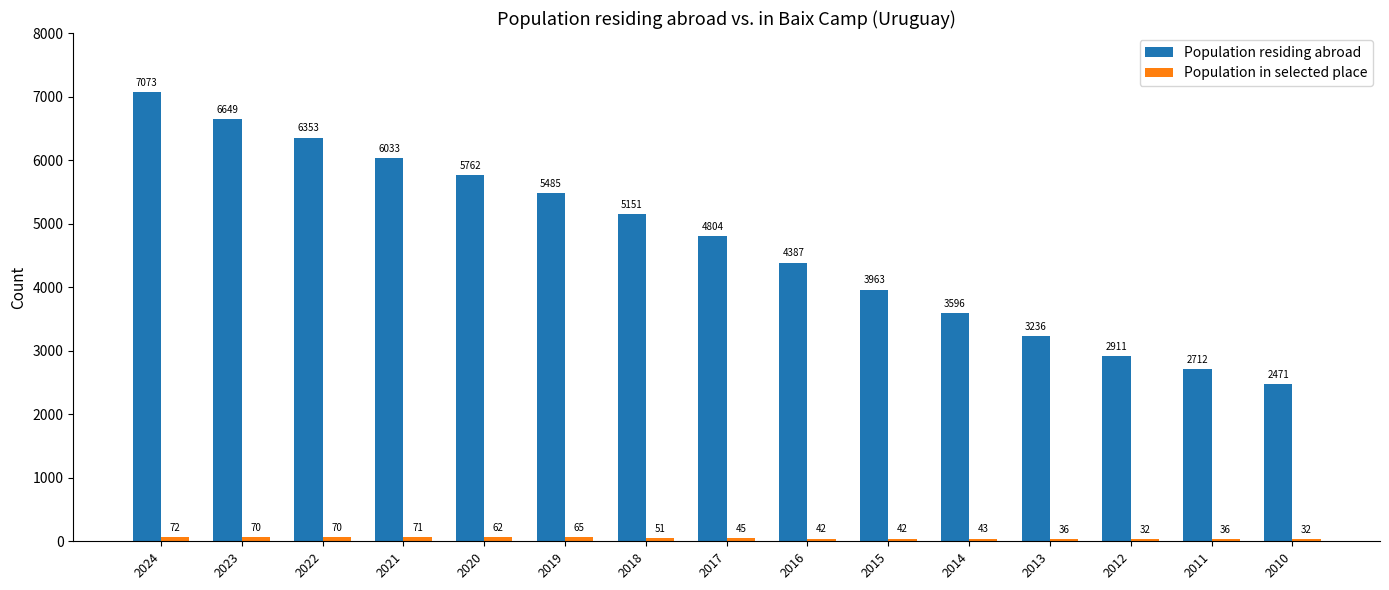

What is the smallest value displayed?

32